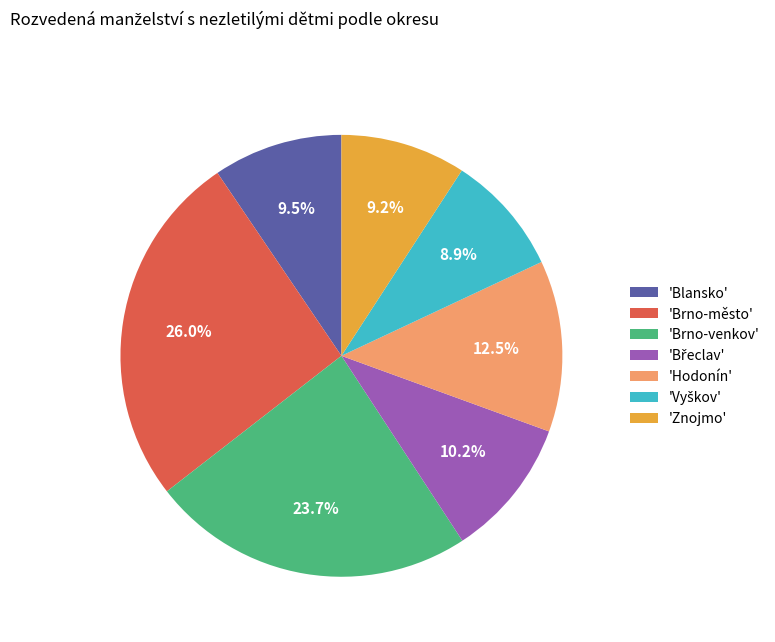

Between 'Hodonín' and 'Brno-město', which is larger?

'Brno-město'